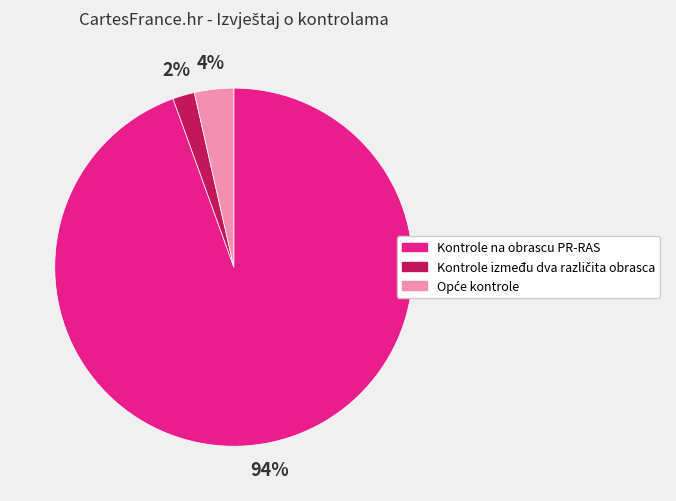

Which category has the biggest portion of the pie?

Kontrole na obrascu PR-RAS